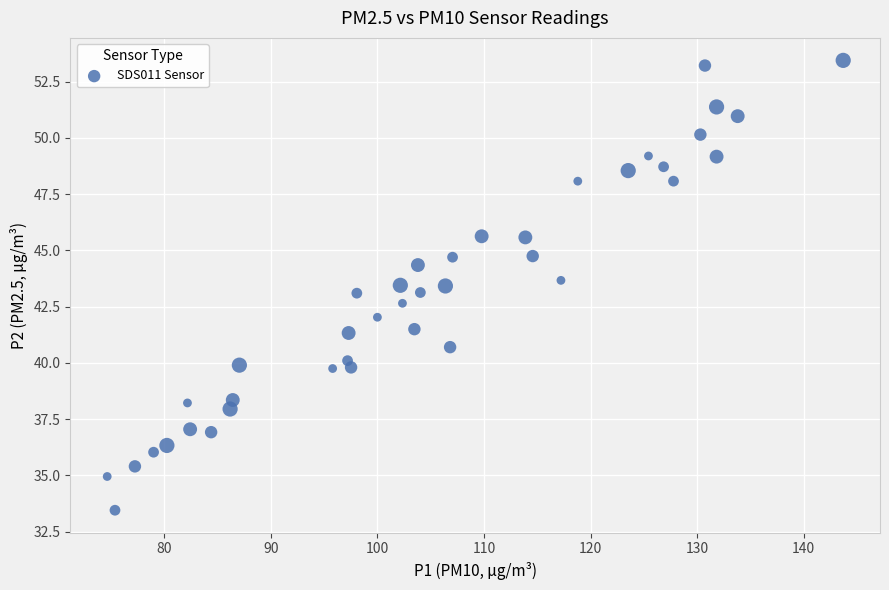

What is the range of Y values (max minus min)?

20.0